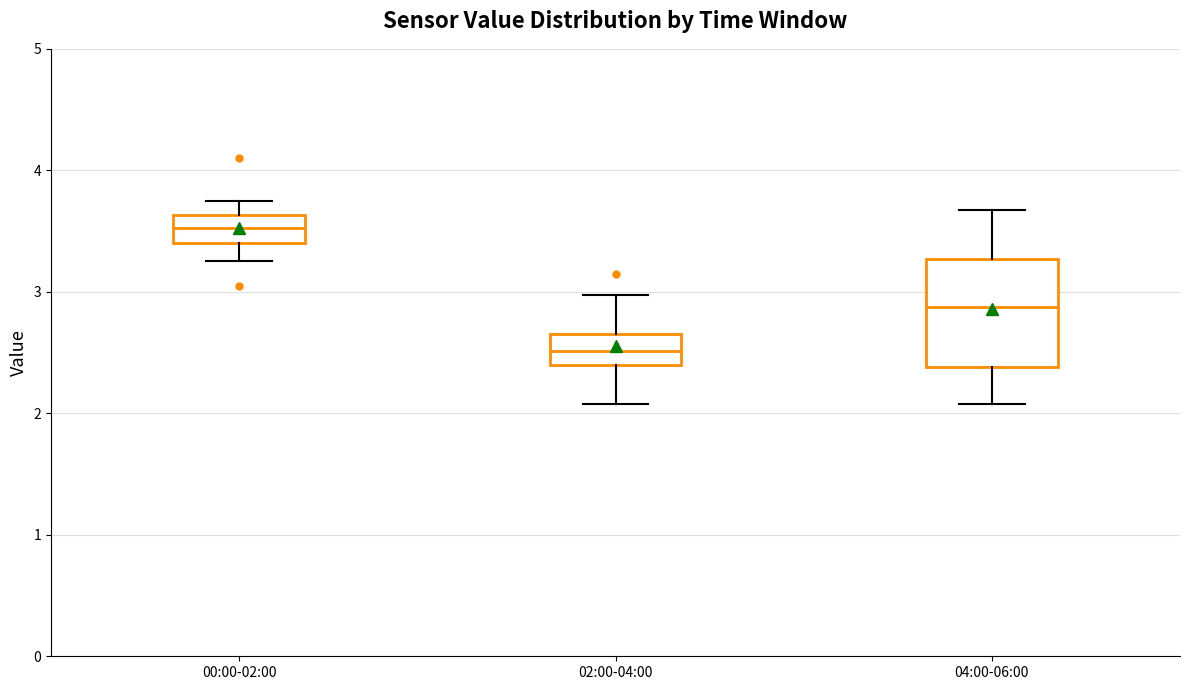

Reading left to right, transcribe this box plot: for each box, give where its median line is, the range the box spans, and where its two whiskers end, as read against the y-axis. The values are not printed on the chart, so give them approximately, as read against the axis.

00:00-02:00: median 3.5, box 3.4 to 3.6, whiskers 3.3 to 3.8
02:00-04:00: median 2.5, box 2.4 to 2.7, whiskers 2.1 to 3.0
04:00-06:00: median 2.9, box 2.4 to 3.3, whiskers 2.1 to 3.7